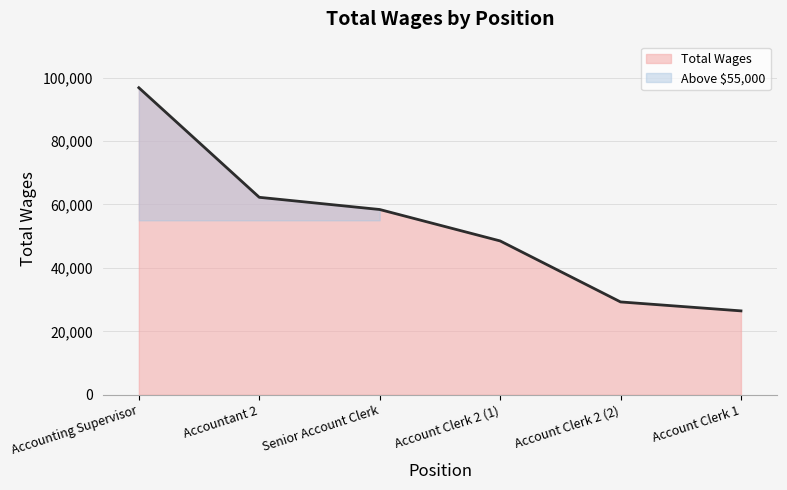

What is the maximum value shown in the chart?

96788